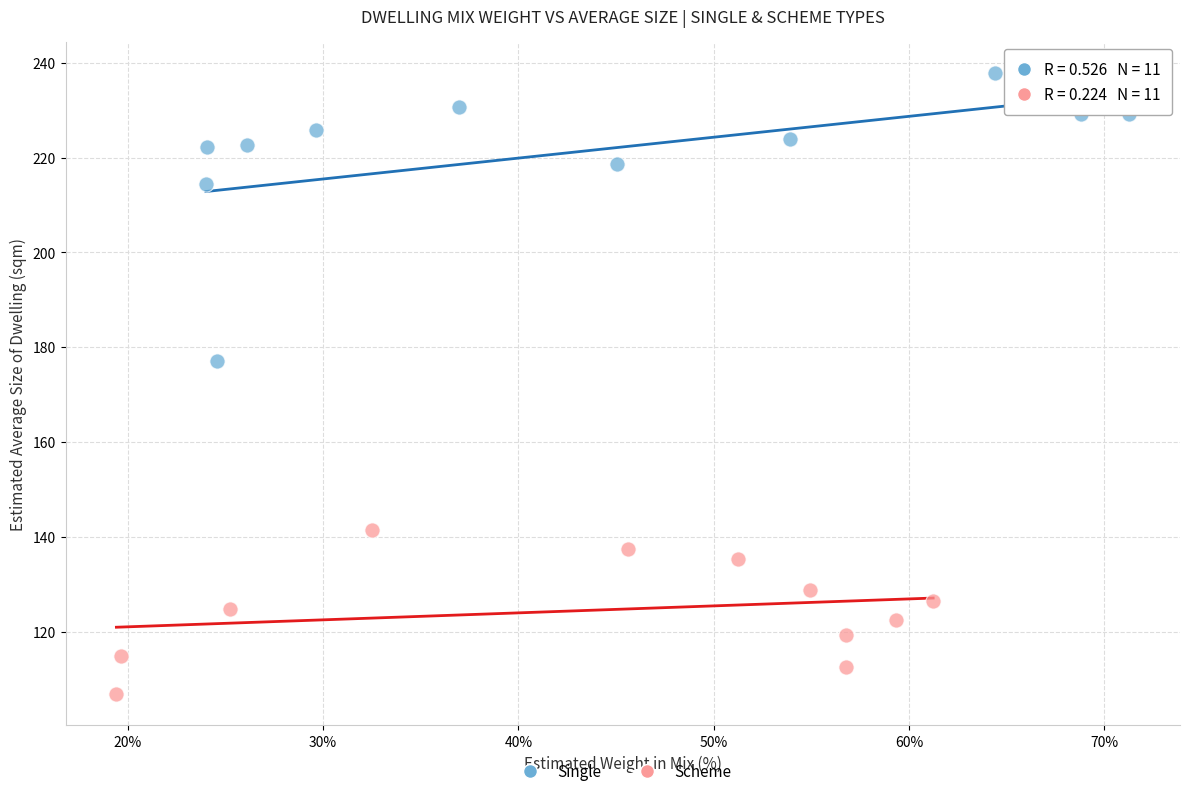

Which series contains the lowest Y value?

Scheme